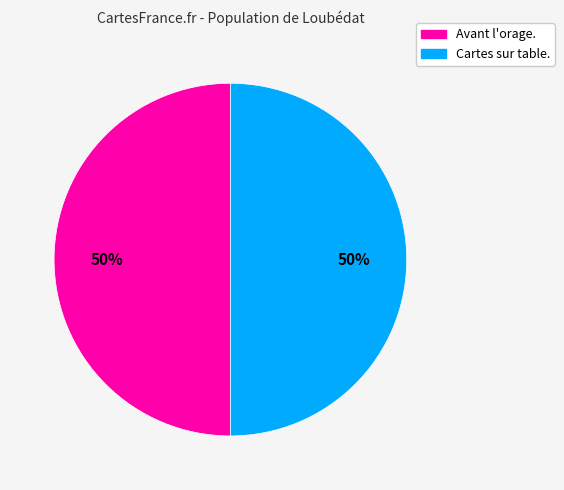

Approximately how many times larger is the value at Avant l'orage. compared to Cartes sur table.?

1.0